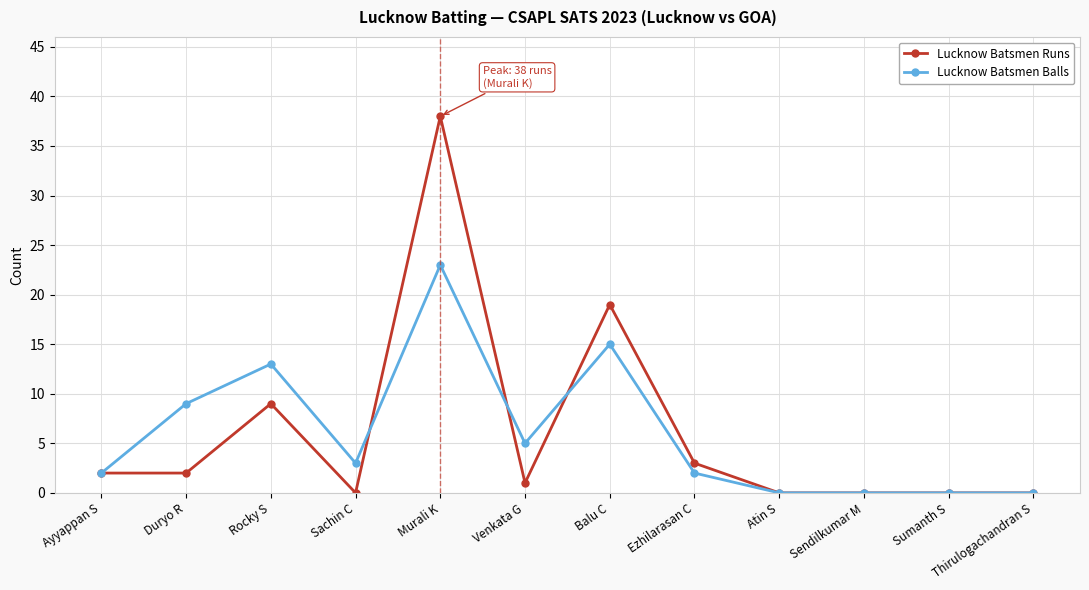

Does the chart have visible grid lines?

Yes